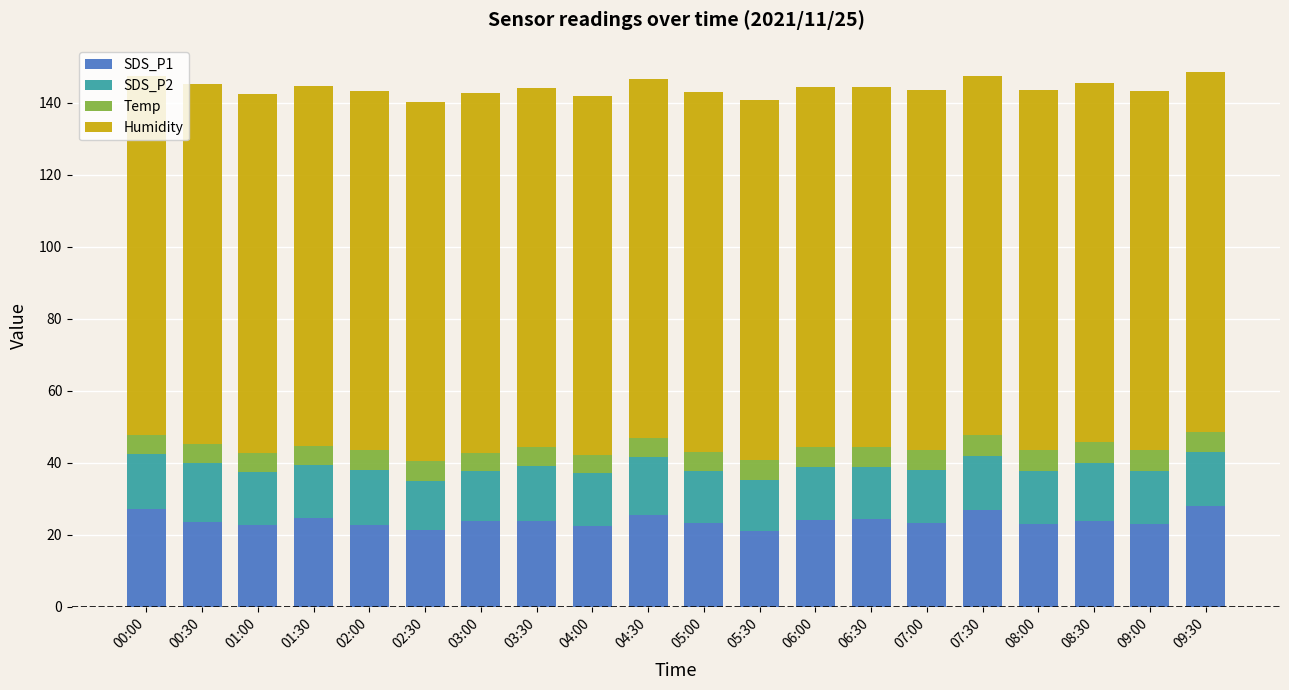

What is the total value across all series at 01:30?

144.6